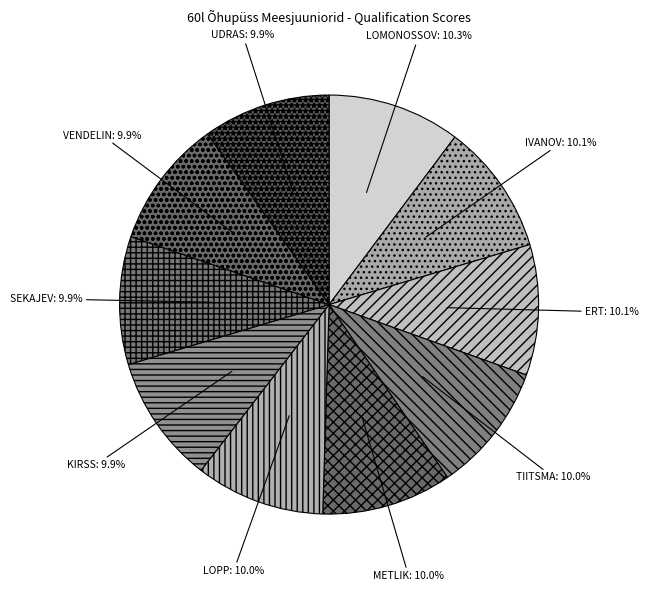

What is the ratio of the value at IVANOV to the value at METLIK?

1.0